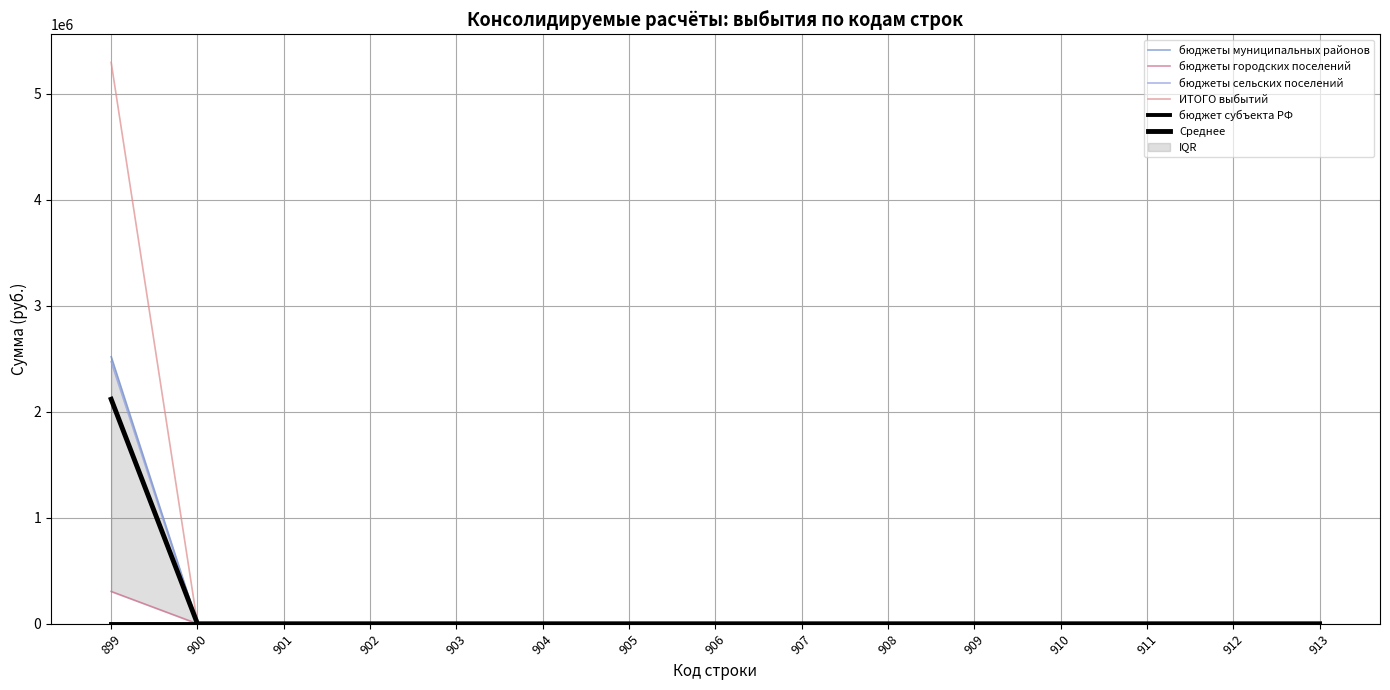

Reading left to right, what are all the values shown in this chart?

бюджеты муниципальных районов: 899=2520313.0	900=0.0	901=0.0	902=0.0	903=0.0	904=0.0	905=0.0	906=0.0	907=0.0	908=0.0	909=0.0	910=0.0	911=0.0	912=0.0	913=0.0
бюджеты городских поселений: 899=304946.5	900=0.0	901=0.0	902=0.0	903=0.0	904=0.0	905=0.0	906=0.0	907=0.0	908=0.0	909=0.0	910=0.0	911=0.0	912=0.0	913=0.0
бюджеты сельских поселений: 899=2472929.2	900=0.0	901=0.0	902=0.0	903=0.0	904=0.0	905=0.0	906=0.0	907=0.0	908=0.0	909=0.0	910=0.0	911=0.0	912=0.0	913=0.0
ИТОГО выбытий: 899=5298188.7	900=0.0	901=0.0	902=0.0	903=0.0	904=0.0	905=0.0	906=0.0	907=0.0	908=0.0	909=0.0	910=0.0	911=0.0	912=0.0	913=0.0
бюджет субъекта РФ: 899=0.0	900=0.0	901=0.0	902=0.0	903=0.0	904=0.0	905=0.0	906=0.0	907=0.0	908=0.0	909=0.0	910=0.0	911=0.0	912=0.0	913=0.0
Среднее: 899=2119275.5	900=0.0	901=0.0	902=0.0	903=0.0	904=0.0	905=0.0	906=0.0	907=0.0	908=0.0	909=0.0	910=0.0	911=0.0	912=0.0	913=0.0